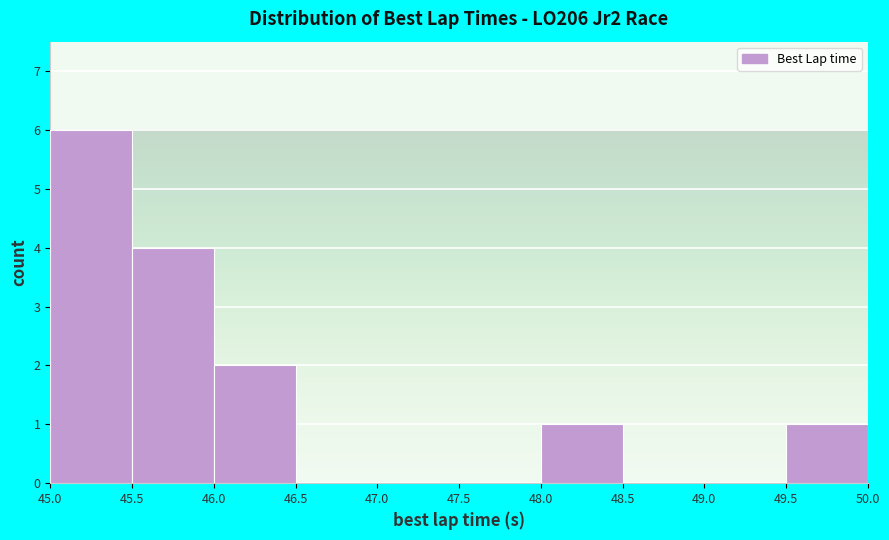

What is the height of the bar covering 46.0 to 46.5 on the x-axis? The values are not printed on the chart, so give them approximately, as read against the axis.

2